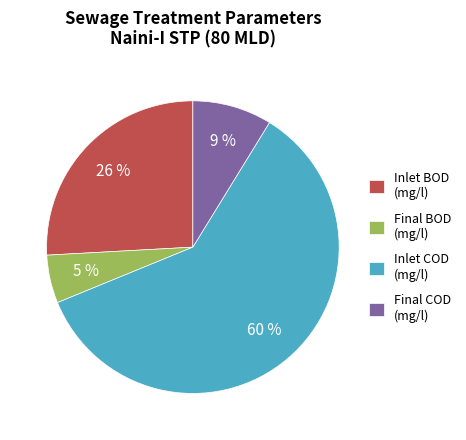

Is it true that Final BOD (mg/l) is 1% of the pie?

False